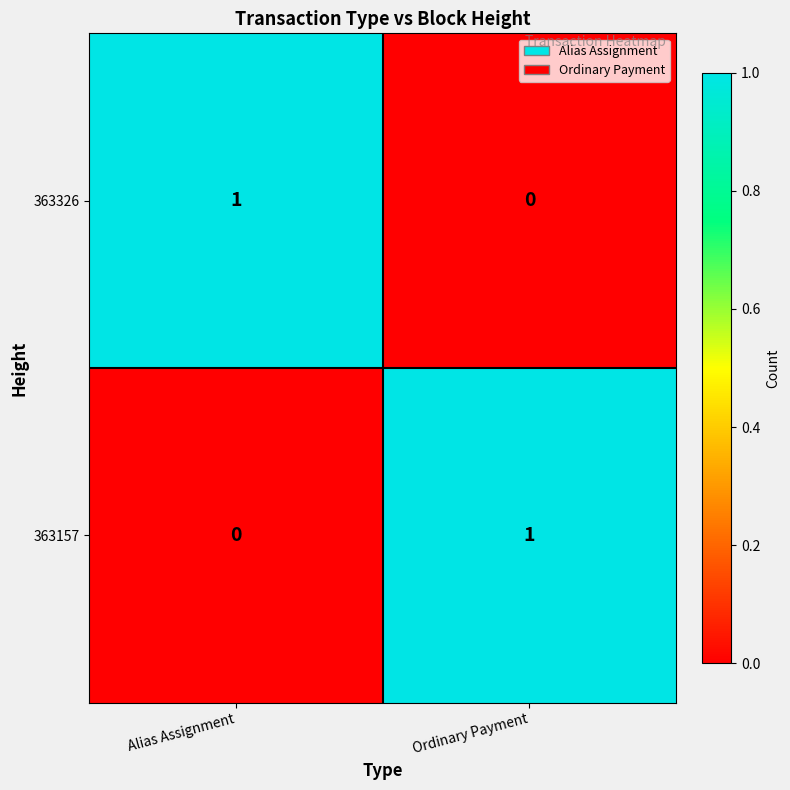

Rank the series at Ordinary Payment from highest to lowest value.

363157, 363326